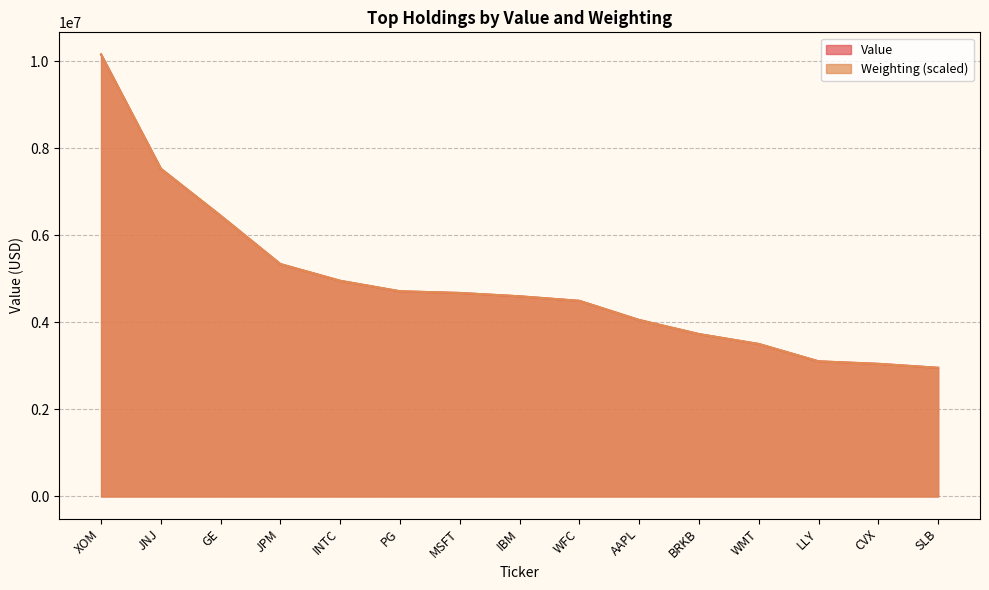

Rank the series by their average value, from lowest to highest.

Value, Weighting